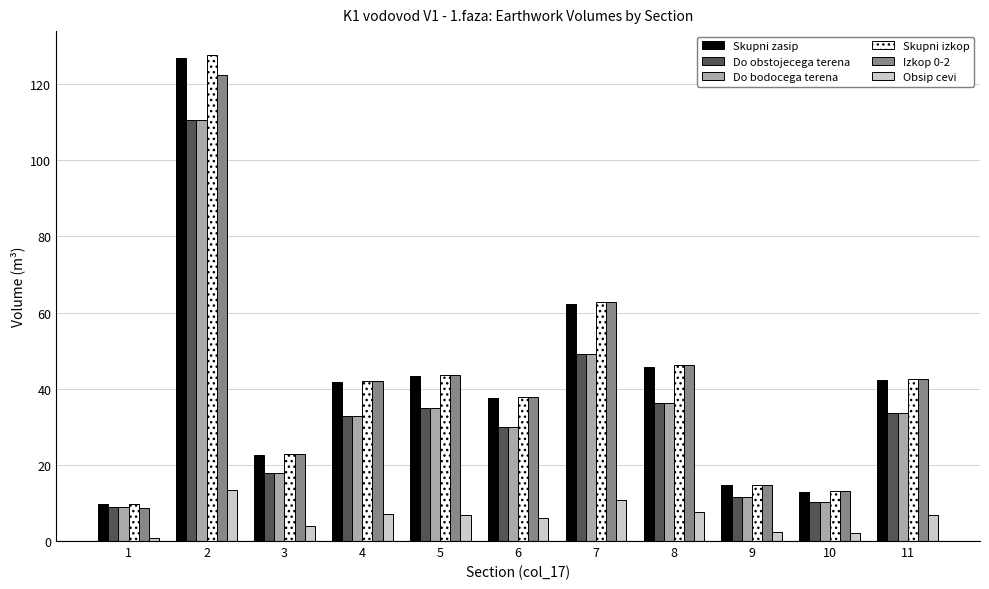

Where is Do obstojecega terena nearest to the value 59?

7